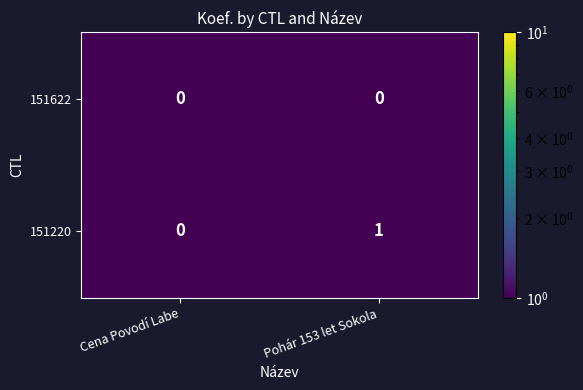

Between Cena Povodí Labe and Pohár 153 let Sokola, which series saw the biggest shift?

151220